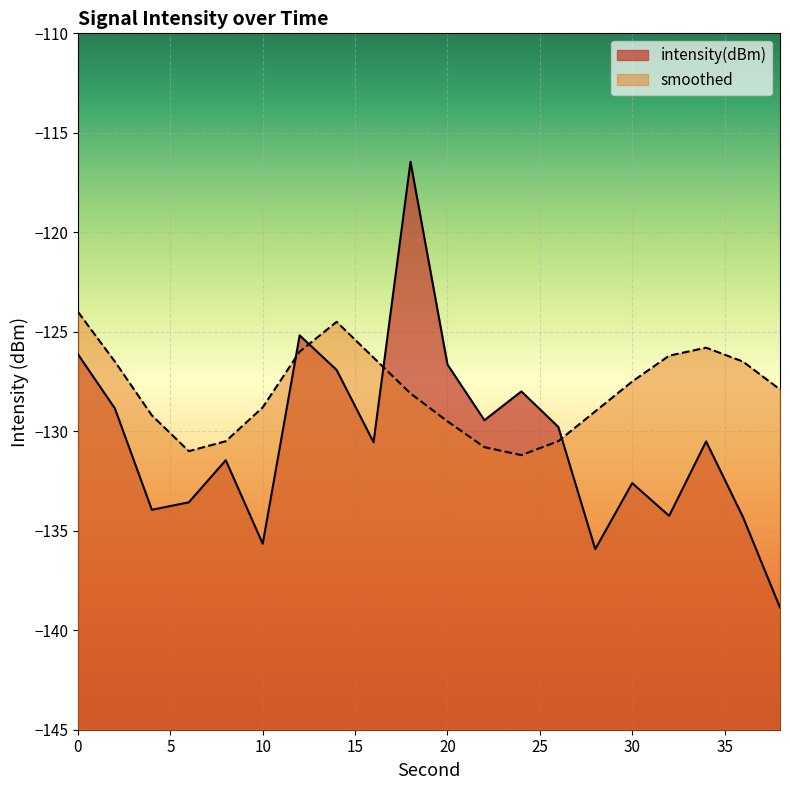

At which category does intensity(dBm) reach its first local valley?

4